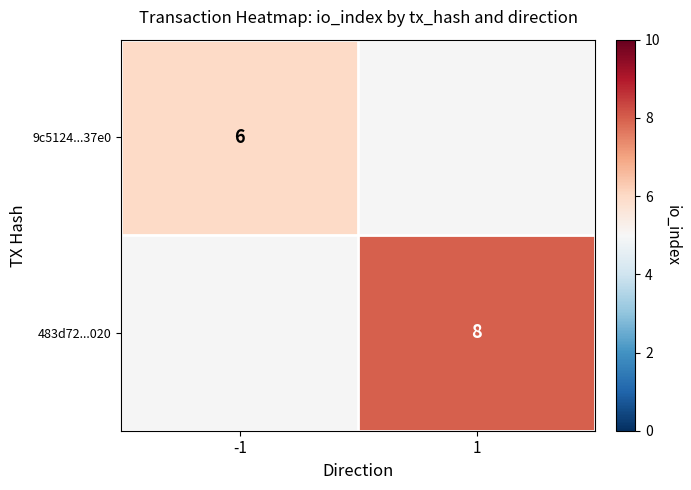

How many series are shown in this chart?

2